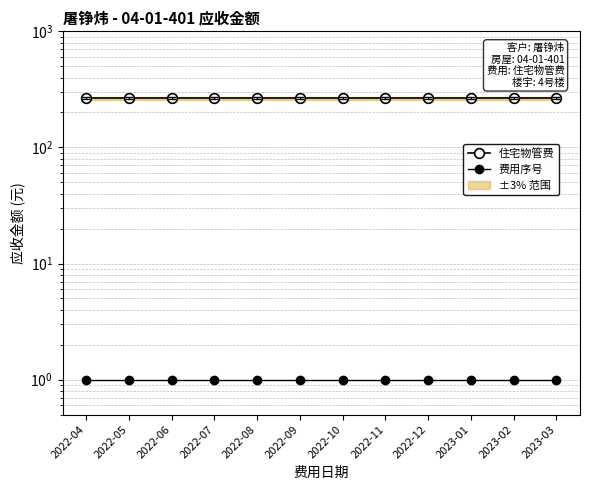

What is the difference between the highest and lowest values at 2022-09?

264.3